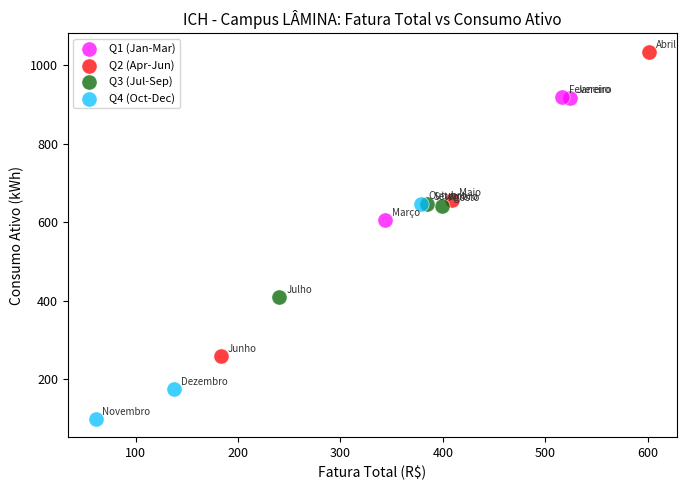

What are all the series names shown in the legend?

Q1 (Jan-Mar), Q2 (Apr-Jun), Q3 (Jul-Sep), Q4 (Oct-Dec)